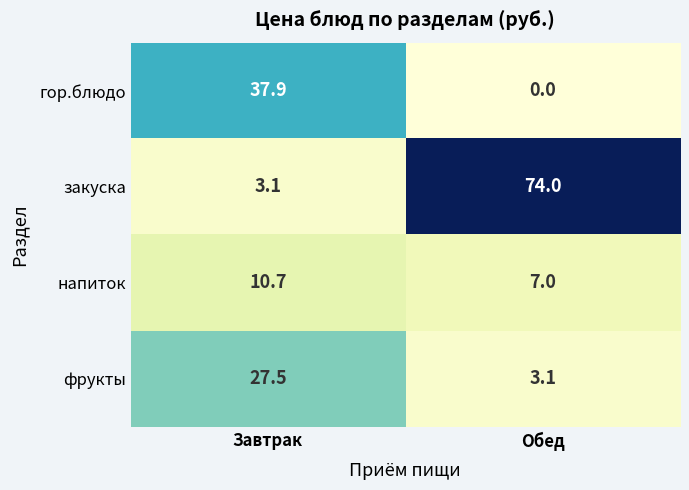

What is the spread (max minus min) of values at Обед?

74.0